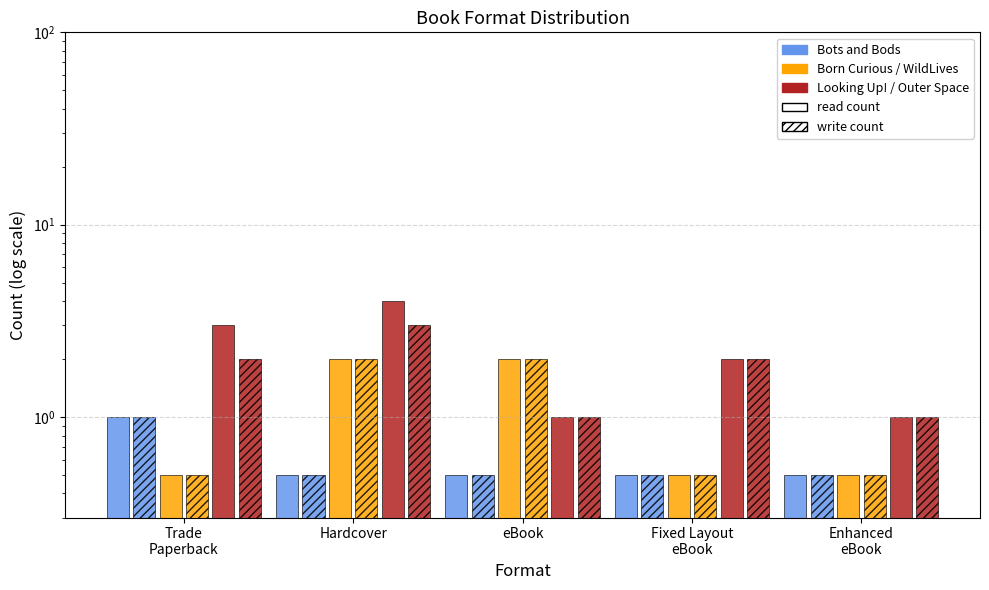

Is the value of Looking Up! / Outer Space at Fixed Layout
eBook greater than the value of Born Curious / WildLives (write) at Enhanced
eBook?

Yes